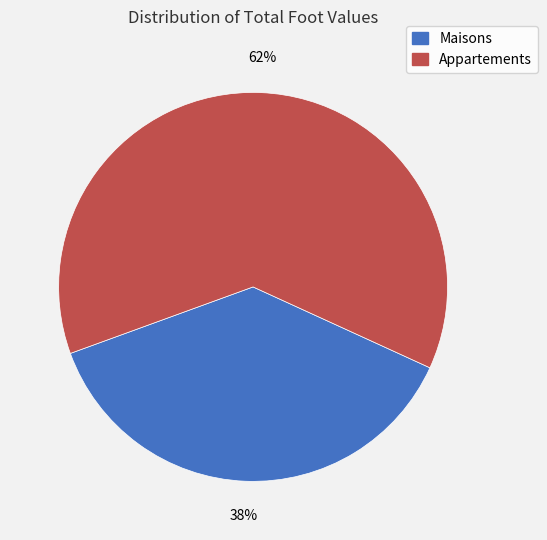

How many segments does this pie chart have?

2